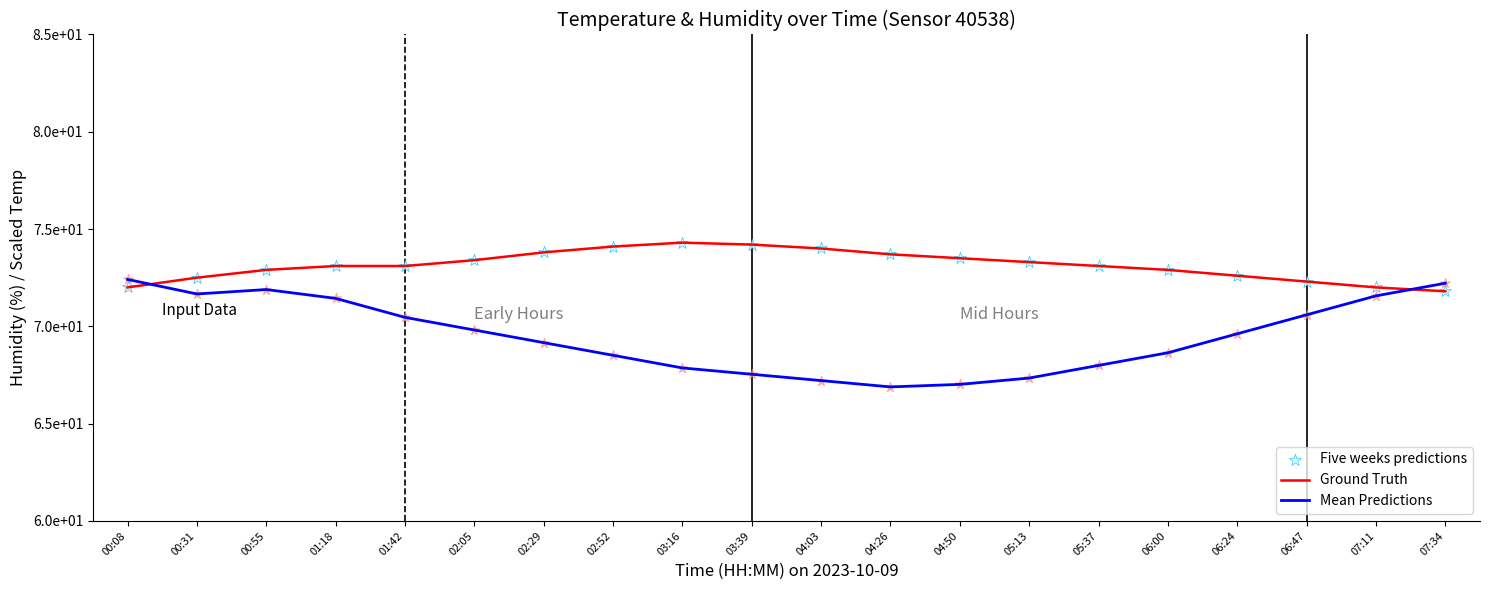

Which series has the largest total across all categories?

Ground Truth